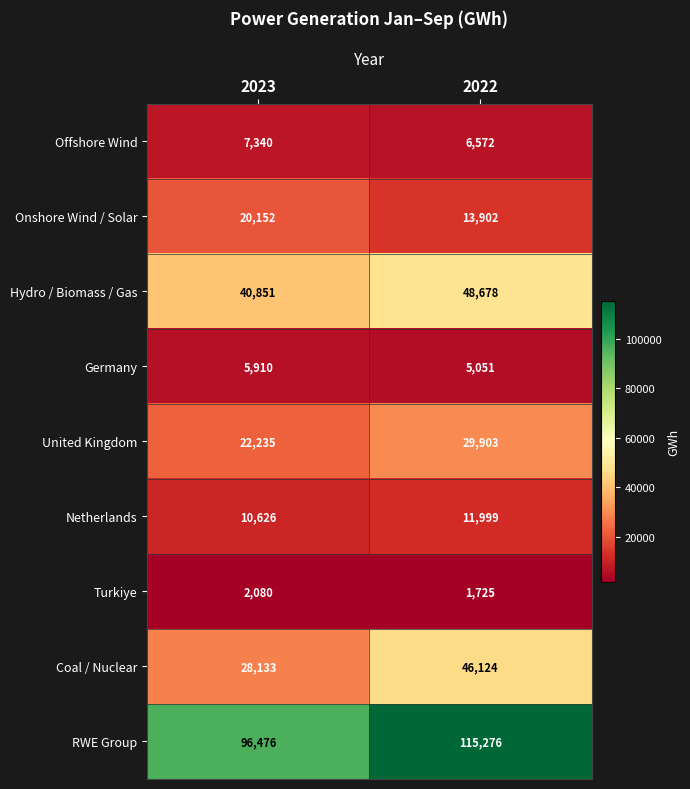

At which category is the sum across all series the highest?

2022